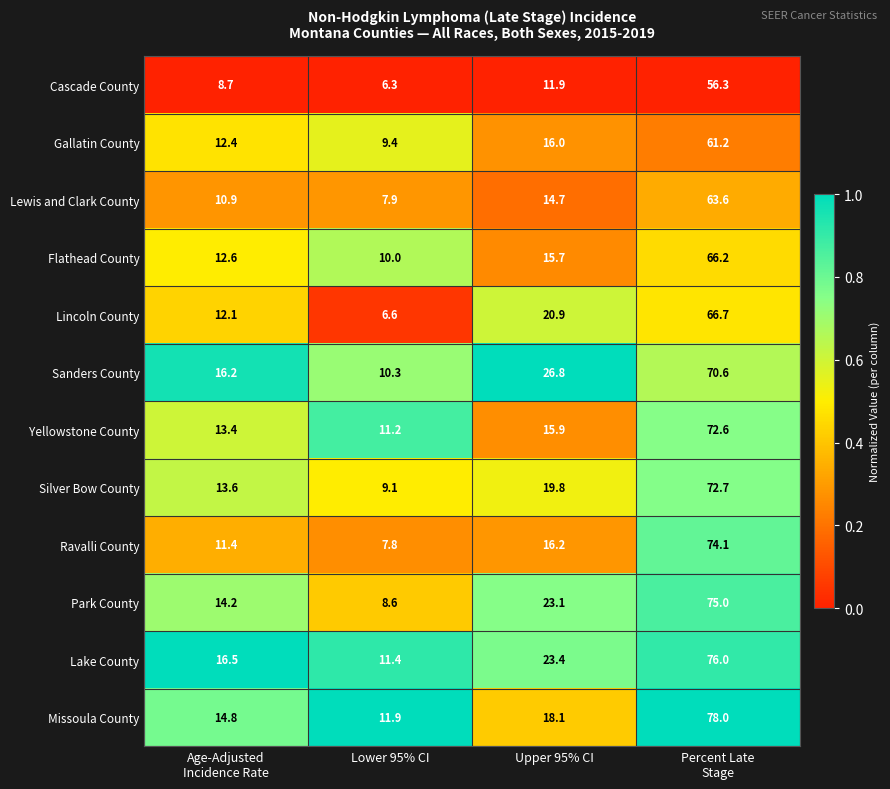

Where does the Park County series first go above 23?

Upper 95% CI